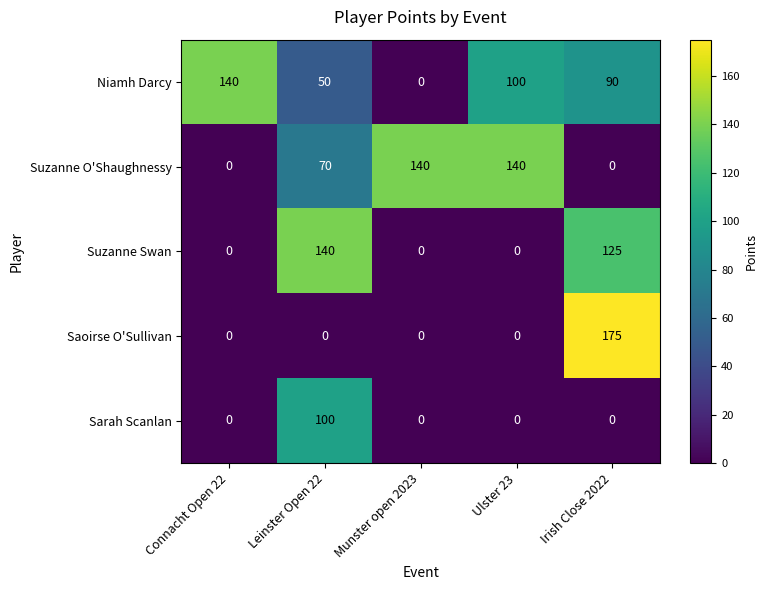

The value of Suzanne O'Shaughnessy at Leinster Open 22 is 33. True or false?

False